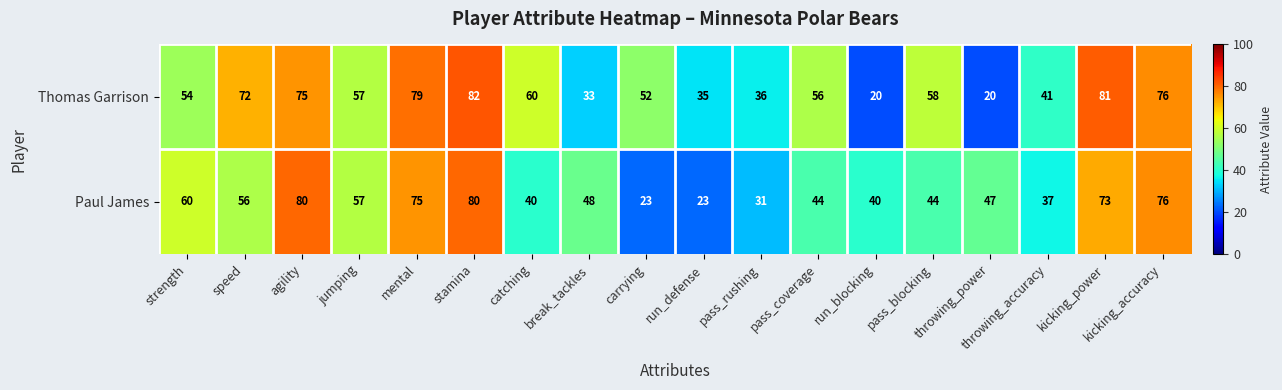

List the series in order of their overall mean, highest first.

Thomas Garrison, Paul James